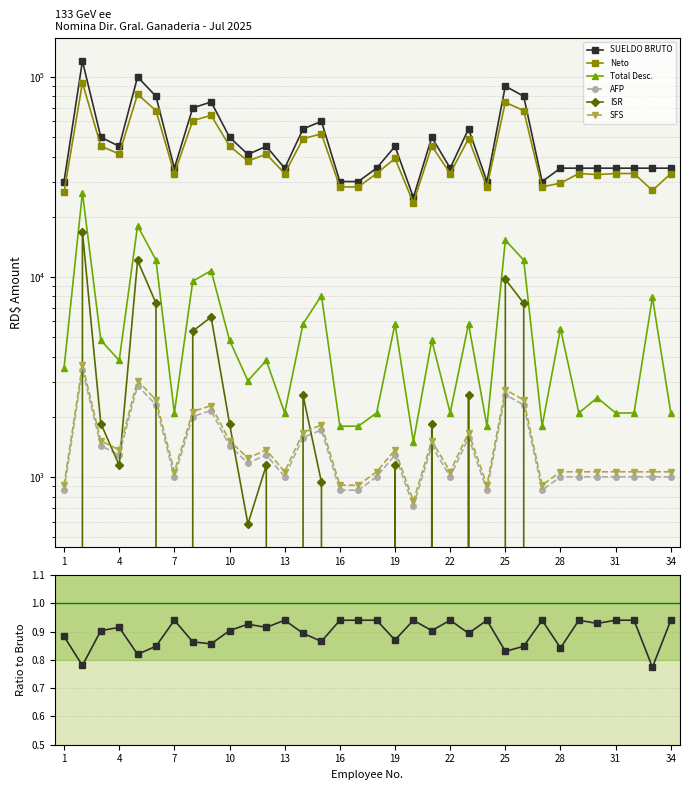

What is the sum of all Total Desc. values?

200025.1